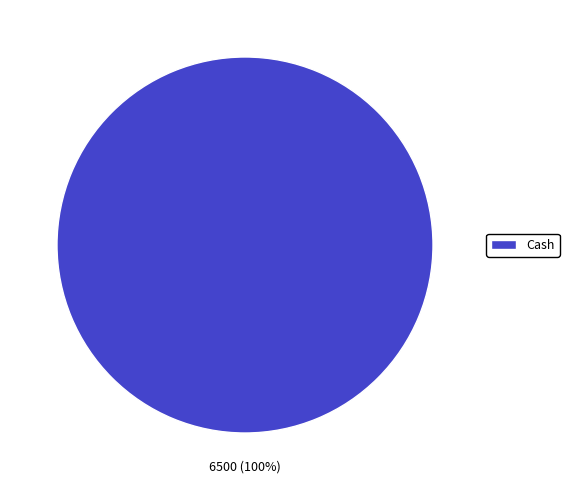

True or false: Cash accounts for 100% of the total.

True